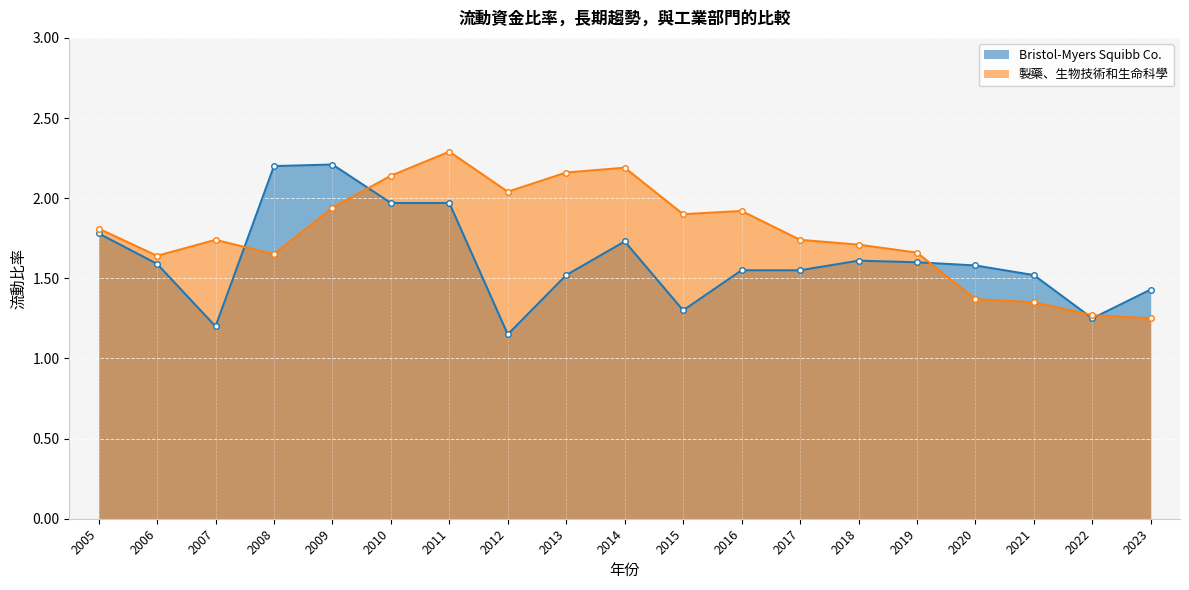

What is the greatest value displayed?

2.3